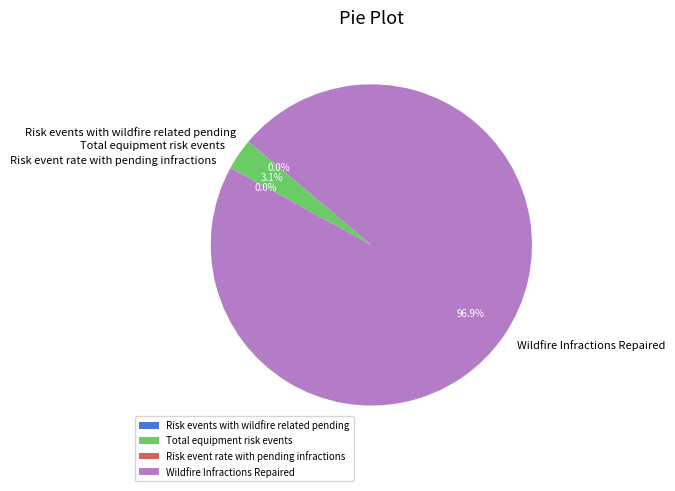

To the nearest percent, what is the average slice percentage?

25%